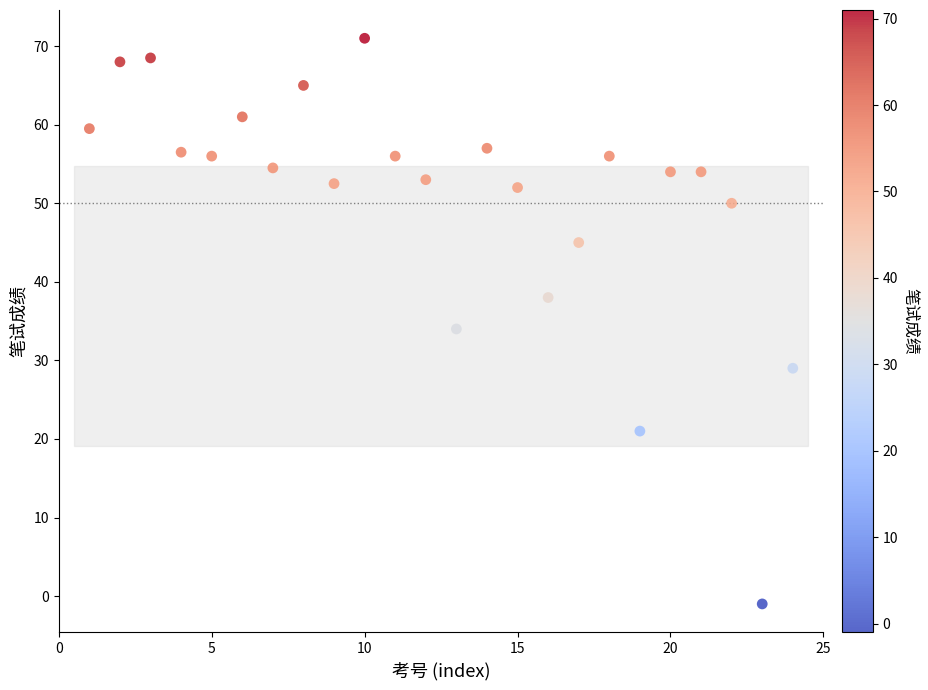

What is the range of Y values (max minus min)?

72.0